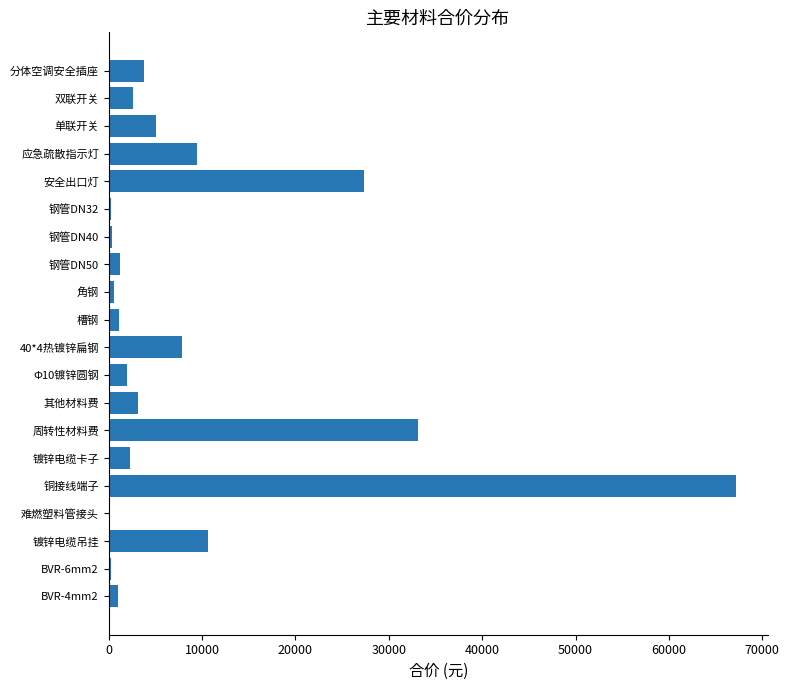

What is the greatest value displayed?

67233.6